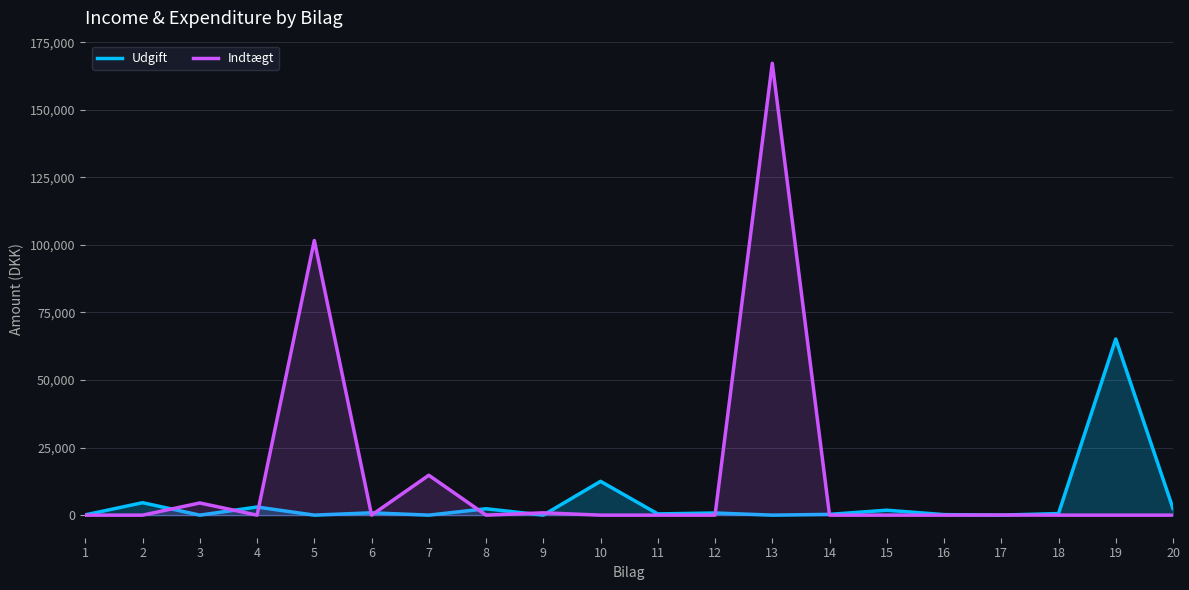

Which category has the lowest value across all series?

3